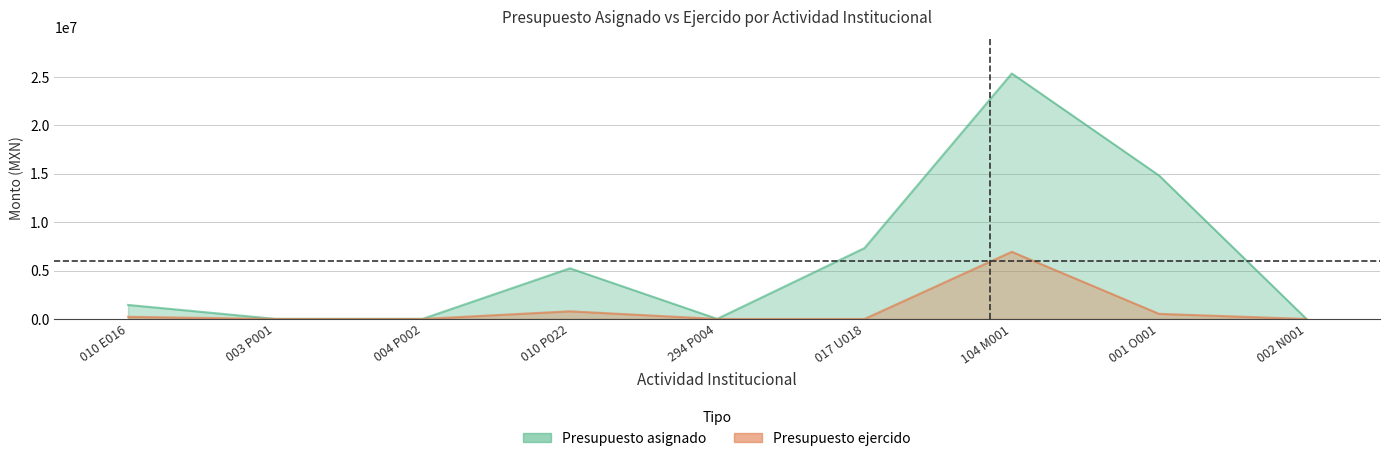

How many lines are shown in the chart?

2